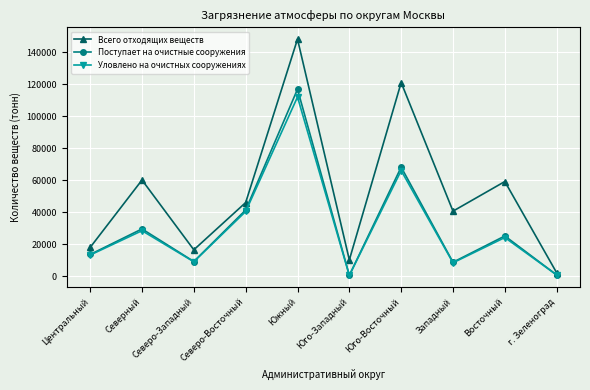

What is the maximum value shown in the chart?

148261